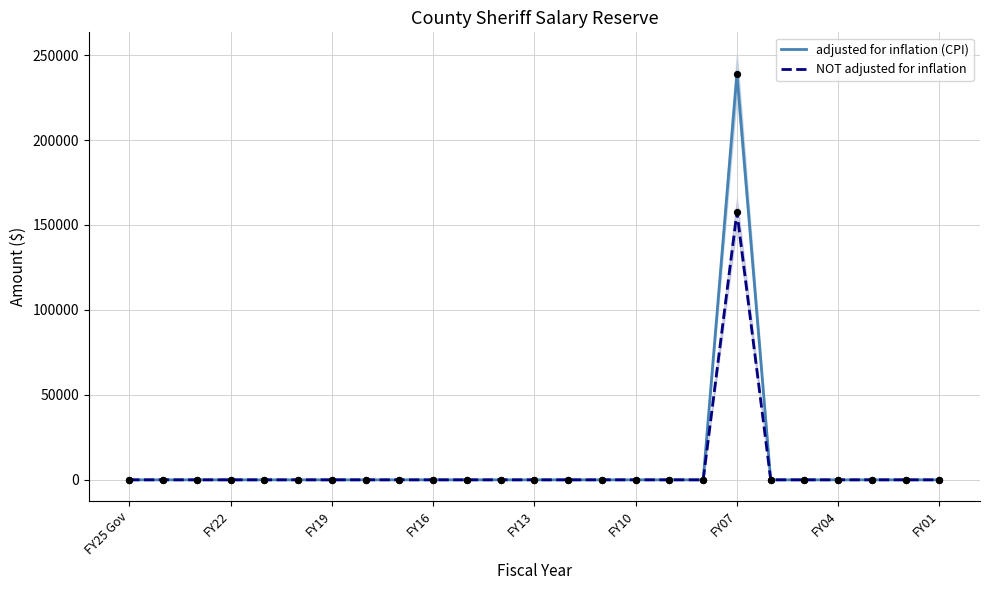

At how many categories does at least one series exceed 151664?

1